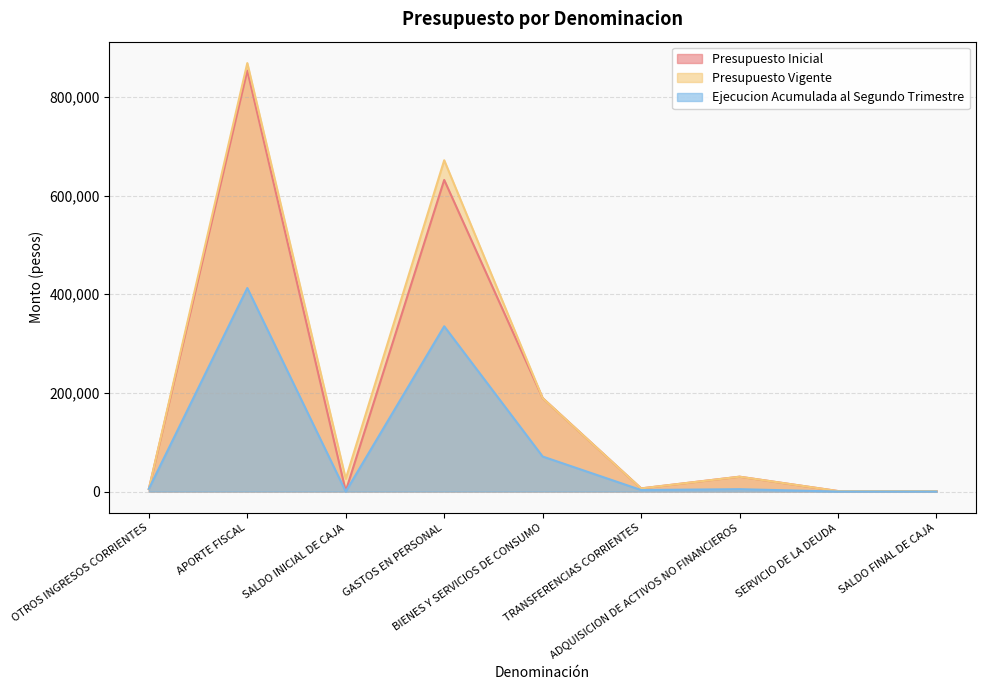

Reading right to left, list all the values displayed in this chart.

Presupuesto Inicial: SALDO FINAL DE CAJA=1000	SERVICIO DE LA DEUDA=1000	ADQUISICION DE ACTIVOS NO FINANCIEROS=30120	TRANSFERENCIAS CORRIENTES=6372	BIENES Y SERVICIOS DE CONSUMO=189447	GASTOS EN PERSONAL=631869	SALDO INICIAL DE CAJA=1000	APORTE FISCAL=853668	OTROS INGRESOS CORRIENTES=5140
Presupuesto Vigente: SALDO FINAL DE CAJA=1000	SERVICIO DE LA DEUDA=1000	ADQUISICION DE ACTIVOS NO FINANCIEROS=30120	TRANSFERENCIAS CORRIENTES=6372	BIENES Y SERVICIOS DE CONSUMO=189447	GASTOS EN PERSONAL=671748	SALDO INICIAL DE CAJA=25755	APORTE FISCAL=868792	OTROS INGRESOS CORRIENTES=5140
Ejecucion Acumulada al Segundo Trimestre: SALDO FINAL DE CAJA=0	SERVICIO DE LA DEUDA=0	ADQUISICION DE ACTIVOS NO FINANCIEROS=4820	TRANSFERENCIAS CORRIENTES=3099	BIENES Y SERVICIOS DE CONSUMO=71043	GASTOS EN PERSONAL=335136	SALDO INICIAL DE CAJA=0	APORTE FISCAL=412690	OTROS INGRESOS CORRIENTES=5513